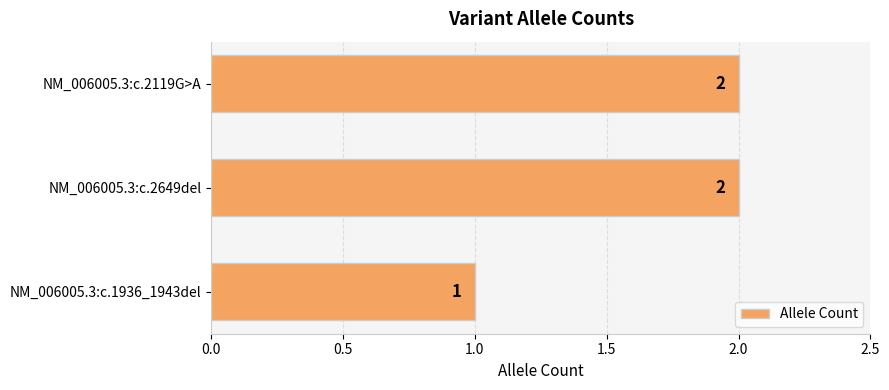

What position from the bottom is NM_006005.3:c.2649del?

2